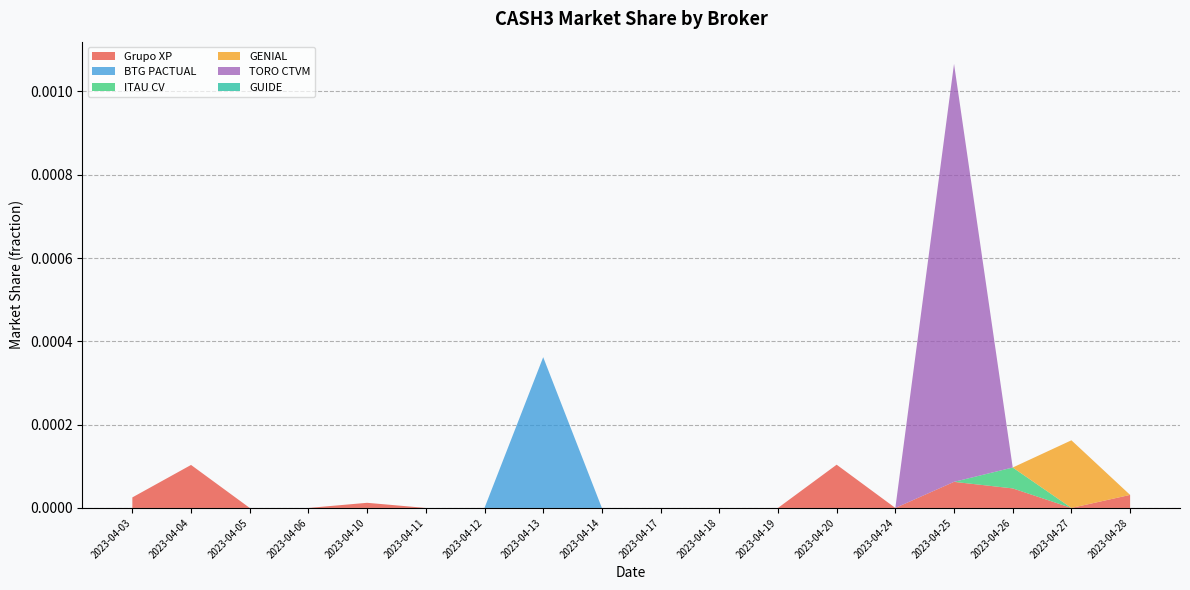

Reading right to left, what are all the values shown in this chart?

Grupo XP: 2023-04-28=0.0	2023-04-27=0.0	2023-04-26=0.0	2023-04-25=0.0	2023-04-24=0.0	2023-04-20=0.0	2023-04-19=0.0	2023-04-18=0.0	2023-04-17=0.0	2023-04-14=0.0	2023-04-13=0.0	2023-04-12=0.0	2023-04-11=0.0	2023-04-10=0.0	2023-04-06=0.0	2023-04-05=0.0	2023-04-04=0.0	2023-04-03=0.0
BTG PACTUAL: 2023-04-28=0.0	2023-04-27=0.0	2023-04-26=0.0	2023-04-25=0.0	2023-04-24=0.0	2023-04-20=0.0	2023-04-19=0.0	2023-04-18=0.0	2023-04-17=0.0	2023-04-14=0.0	2023-04-13=0.0	2023-04-12=0.0	2023-04-11=0.0	2023-04-10=0.0	2023-04-06=0.0	2023-04-05=0.0	2023-04-04=0.0	2023-04-03=0.0
ITAU CV: 2023-04-28=0.0	2023-04-27=0.0	2023-04-26=0.0	2023-04-25=0.0	2023-04-24=0.0	2023-04-20=0.0	2023-04-19=0.0	2023-04-18=0.0	2023-04-17=0.0	2023-04-14=0.0	2023-04-13=0.0	2023-04-12=0.0	2023-04-11=0.0	2023-04-10=0.0	2023-04-06=0.0	2023-04-05=0.0	2023-04-04=0.0	2023-04-03=0.0
GENIAL: 2023-04-28=0.0	2023-04-27=0.0	2023-04-26=0.0	2023-04-25=0.0	2023-04-24=0.0	2023-04-20=0.0	2023-04-19=0.0	2023-04-18=0.0	2023-04-17=0.0	2023-04-14=0.0	2023-04-13=0.0	2023-04-12=0.0	2023-04-11=0.0	2023-04-10=0.0	2023-04-06=0.0	2023-04-05=0.0	2023-04-04=0.0	2023-04-03=0.0
TORO CTVM: 2023-04-28=0.0	2023-04-27=0.0	2023-04-26=0.0	2023-04-25=0.0	2023-04-24=0.0	2023-04-20=0.0	2023-04-19=0.0	2023-04-18=0.0	2023-04-17=0.0	2023-04-14=0.0	2023-04-13=0.0	2023-04-12=0.0	2023-04-11=0.0	2023-04-10=0.0	2023-04-06=0.0	2023-04-05=0.0	2023-04-04=0.0	2023-04-03=0.0
GUIDE: 2023-04-28=0.0	2023-04-27=0.0	2023-04-26=0.0	2023-04-25=0.0	2023-04-24=0.0	2023-04-20=0.0	2023-04-19=0.0	2023-04-18=0.0	2023-04-17=0.0	2023-04-14=0.0	2023-04-13=0.0	2023-04-12=0.0	2023-04-11=0.0	2023-04-10=0.0	2023-04-06=0.0	2023-04-05=0.0	2023-04-04=0.0	2023-04-03=0.0